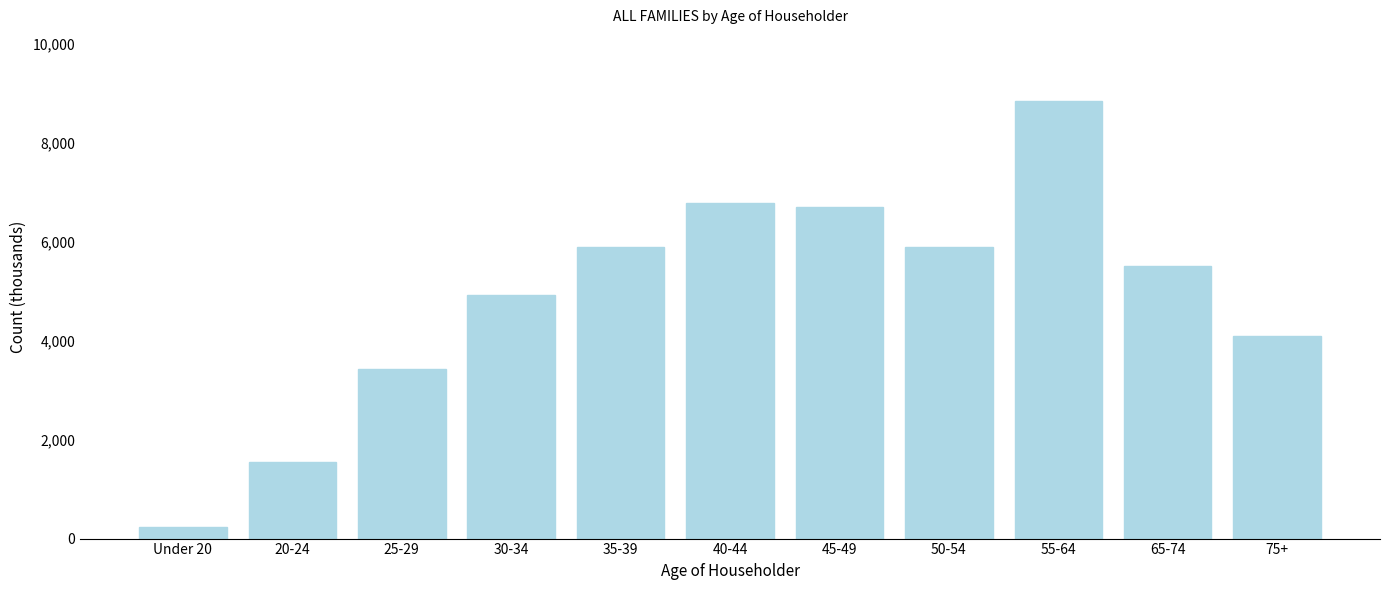

What is the maximum value shown in the chart?

8849